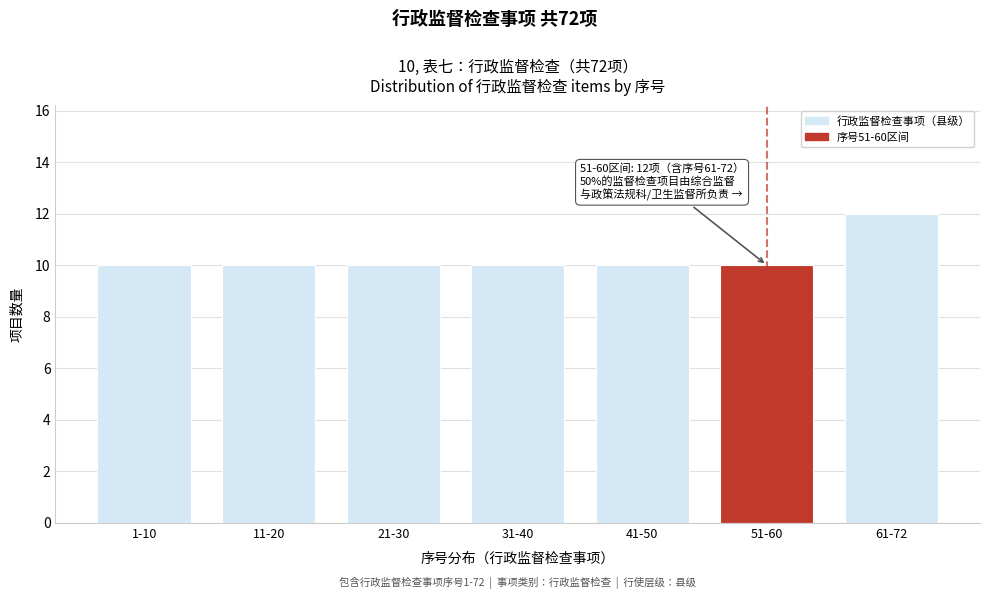

Reading left to right, extract all data points from this chart.

10	10	10	10	10	10	12